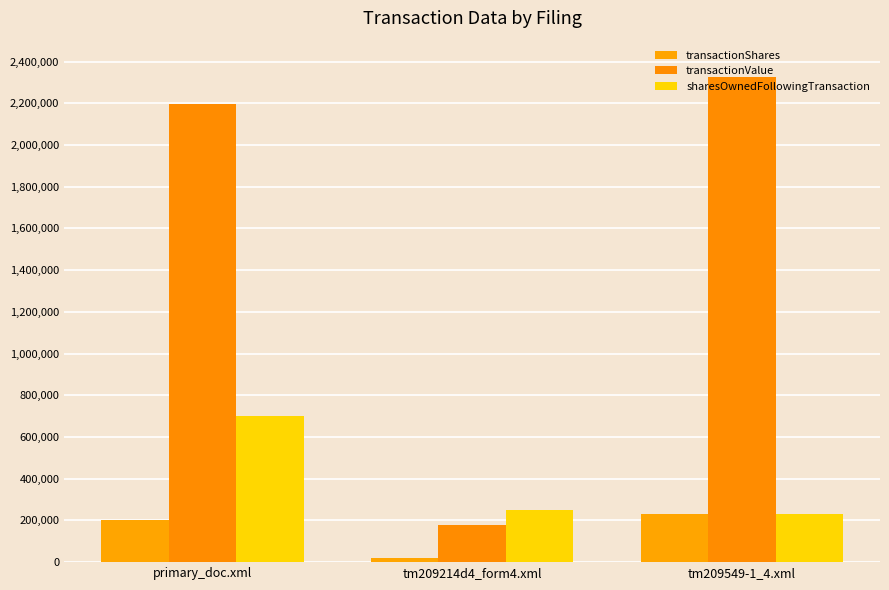

What is the label of the 3rd bar from the left?

tm209549-1_4.xml